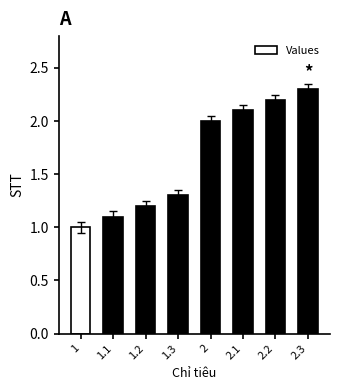

Where is the data nearest to the value 1?

1